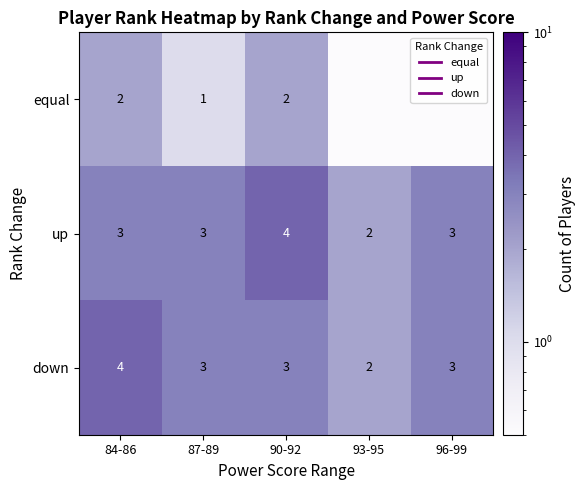

What is the difference between the equal values at 93-95 and 90-92?

1.9